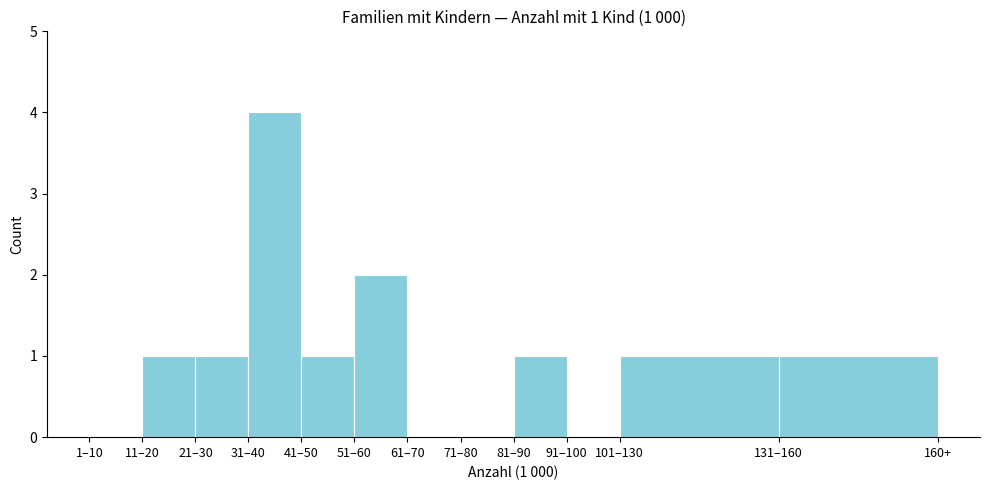

Reading left to right, list all the values displayed in this chart.

1–10=0	11–20=1	21–30=1	31–40=4	41–50=1	51–60=2	61–70=0	71–80=0	81–90=1	91–100=0	101–130=1	131–160=1